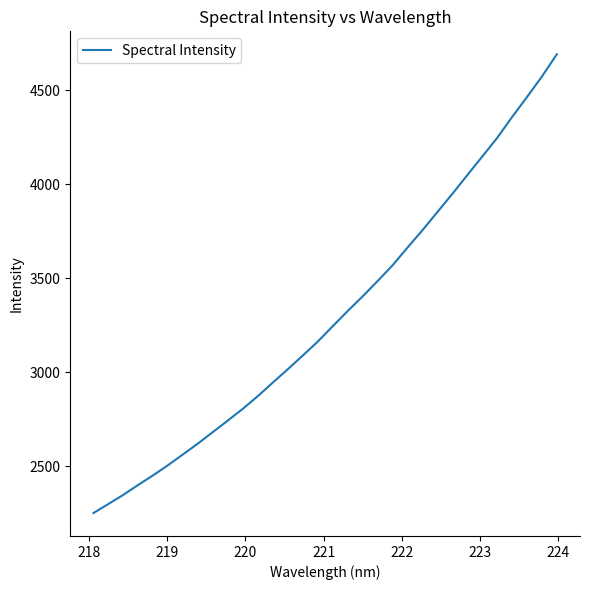

What is the difference between the maximum and minimum values?

2440.9